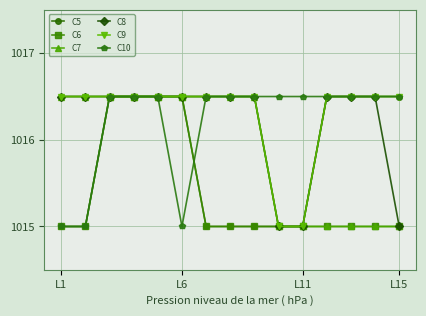

What is the value of the C5 point at the 6th from the left?

1016.5